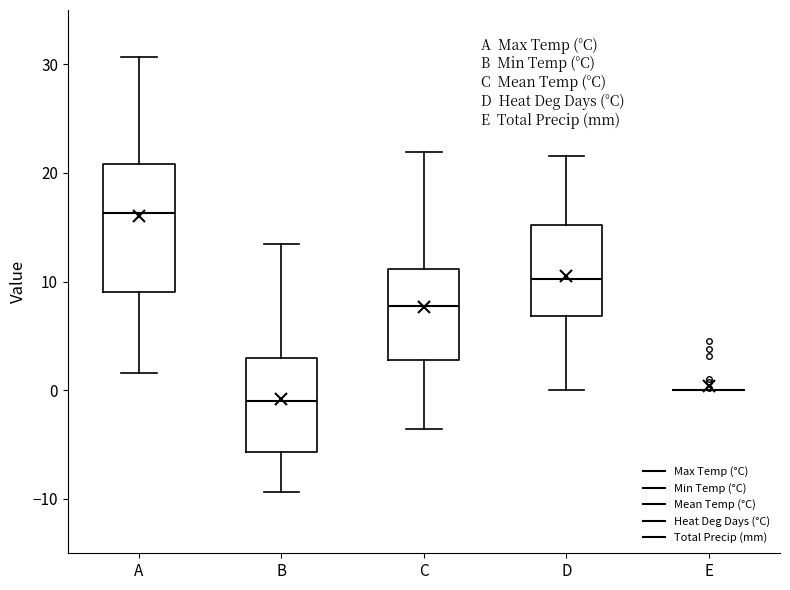

Where does the median line of the box for C sit on the y-axis? The values are not printed on the chart, so give them approximately, as read against the axis.

8